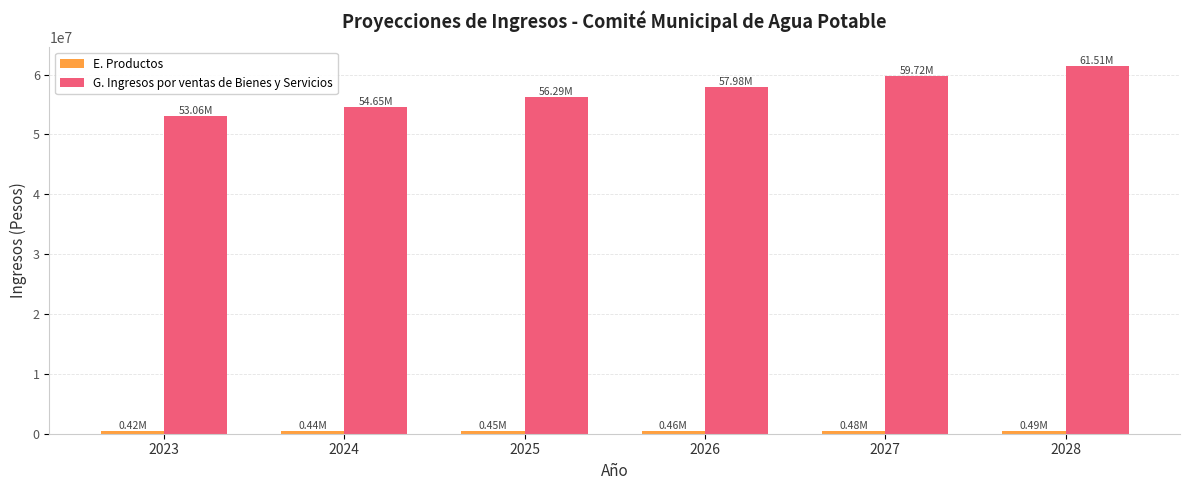

What is the minimum value for G. Ingresos por ventas de Bienes y Servicios?

53060791.9